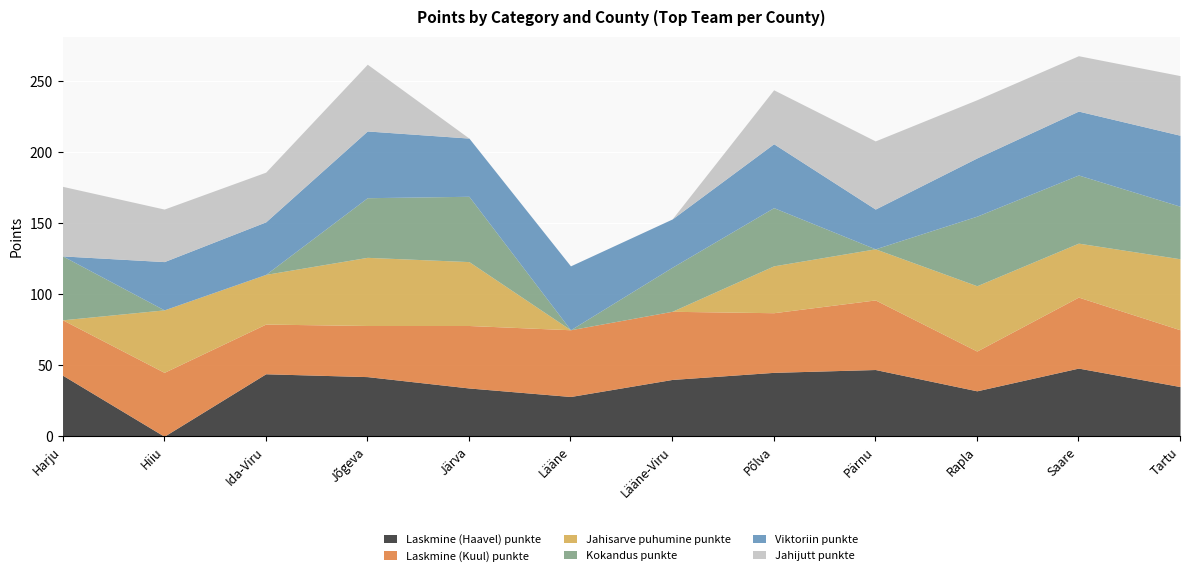

What is the sum of the Kokandus punkte values at Lääne-Viru and Hiiu?

31